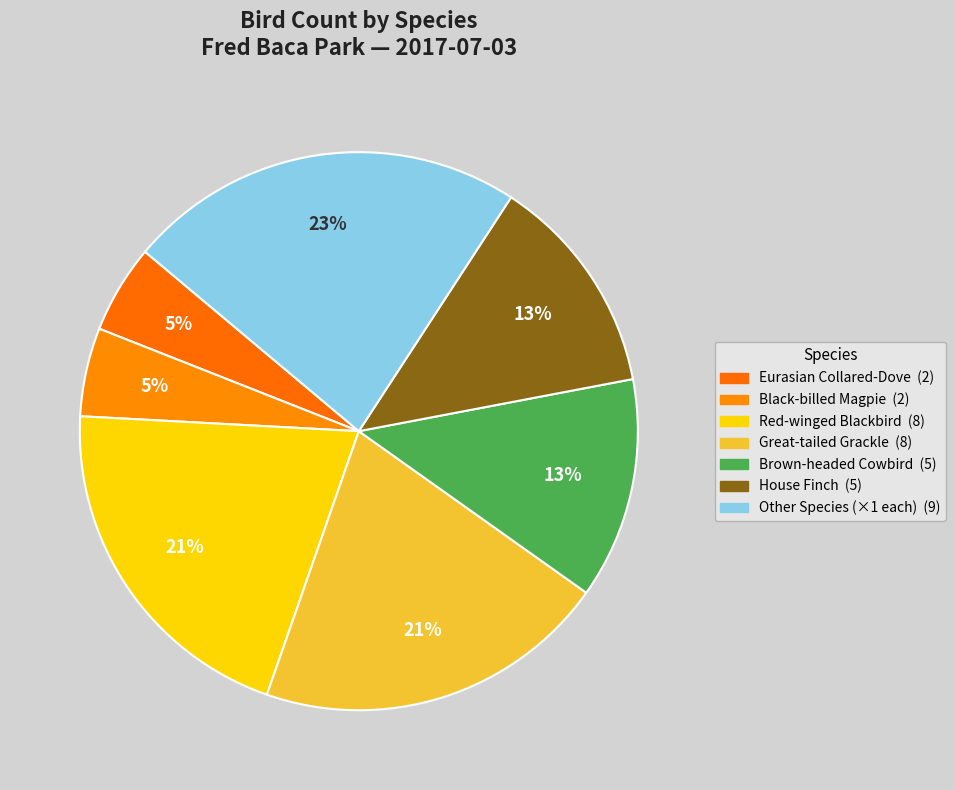

Is there a majority slice in this chart?

No